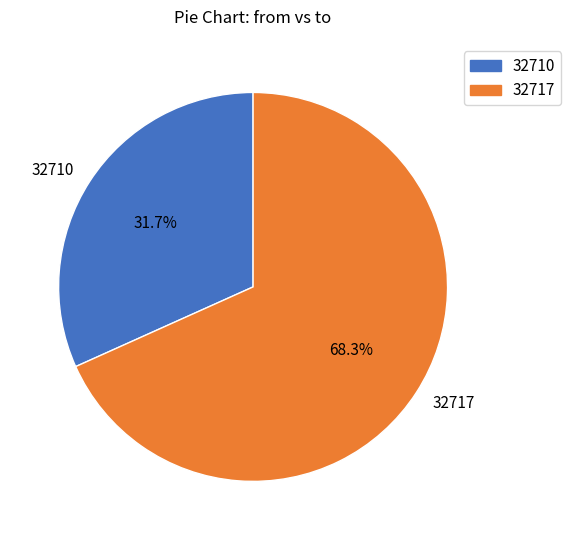

How many segments does this pie chart have?

2